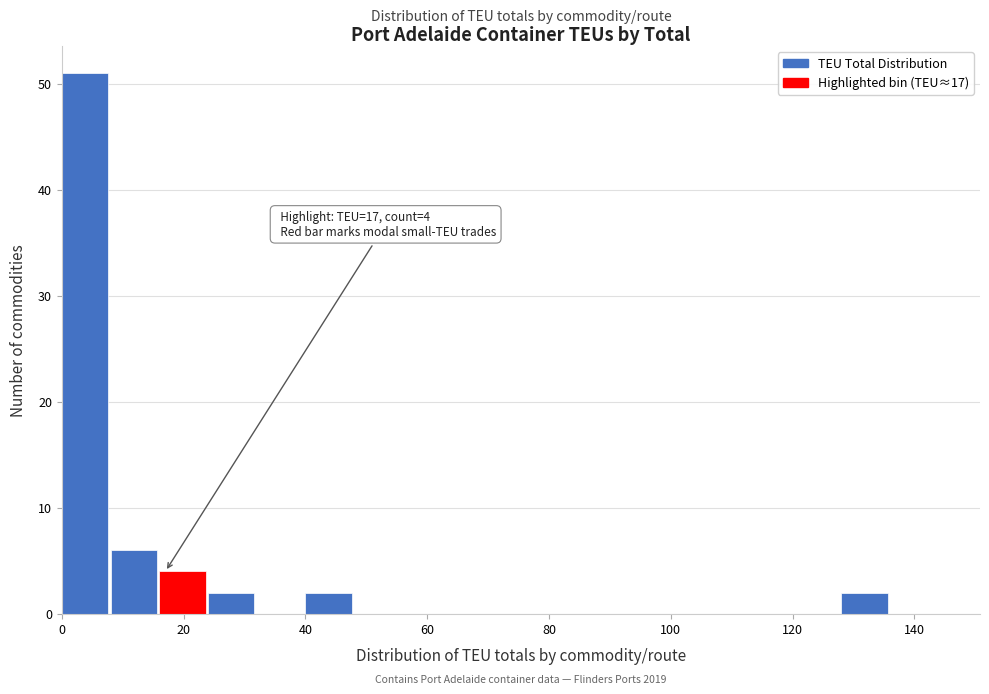

Over which range of the x-axis is the bar tallest?

0 to 8